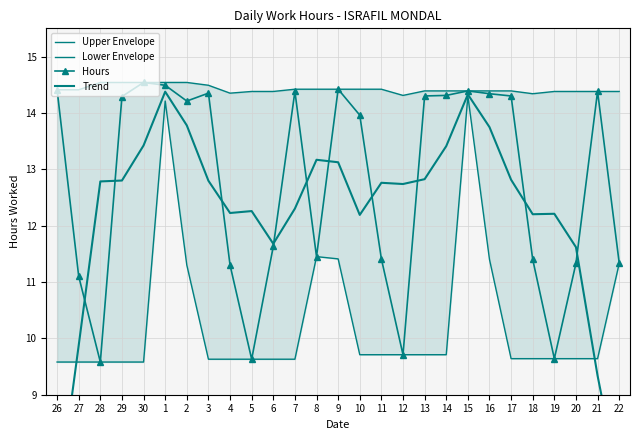

In Hours, how many points are lower than both neighbors (excluding endpoints)?

6